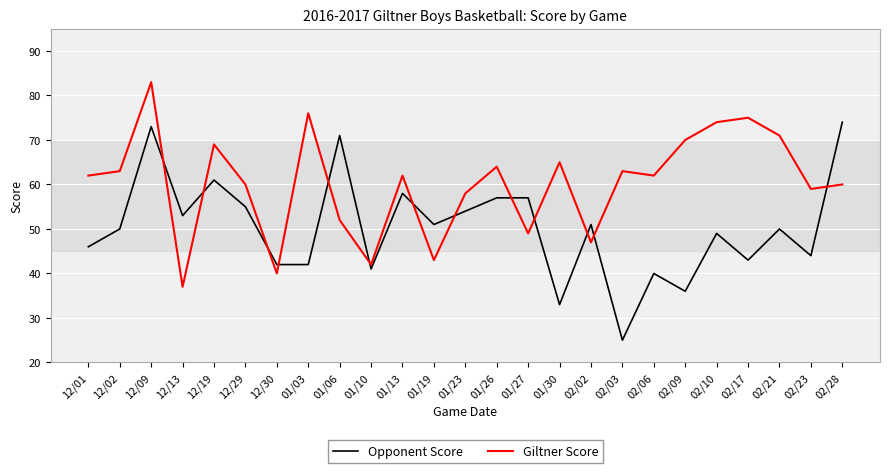

Which series changed the most between 12/19 and 02/21?

Opponent Score